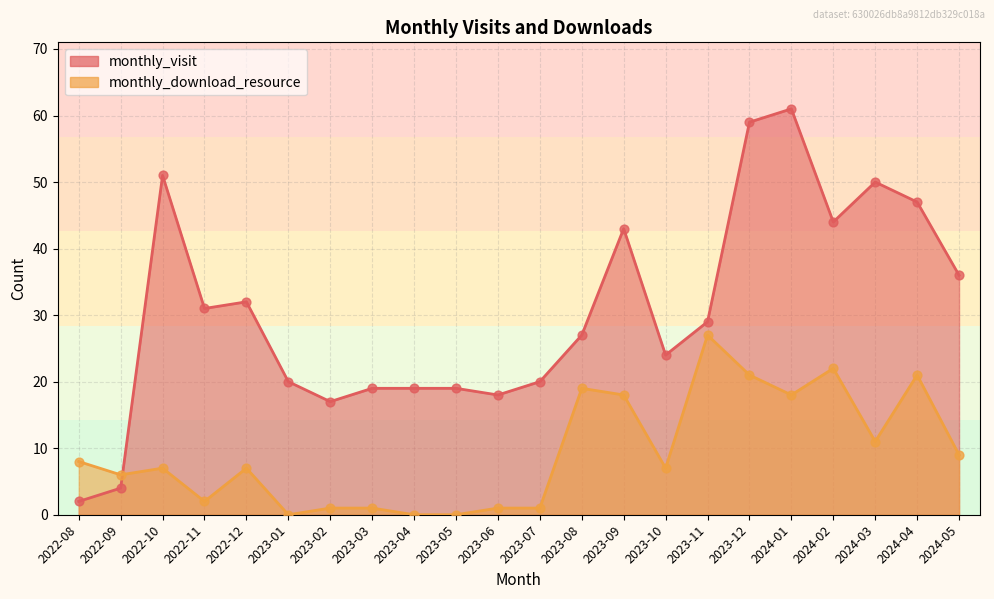

What is the total value across all series at 2022-09?

10